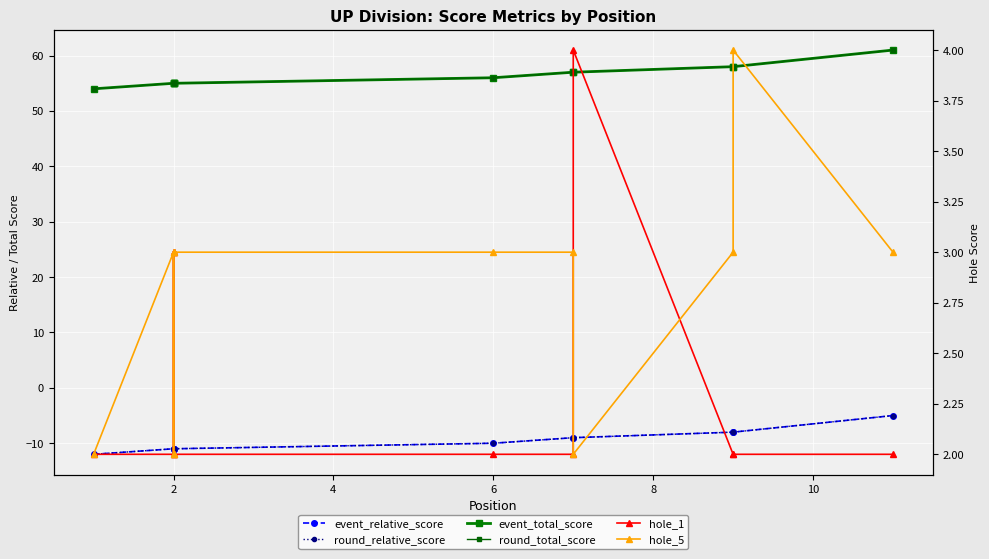

The value of hole_1 at 2 is 2. True or false?

True